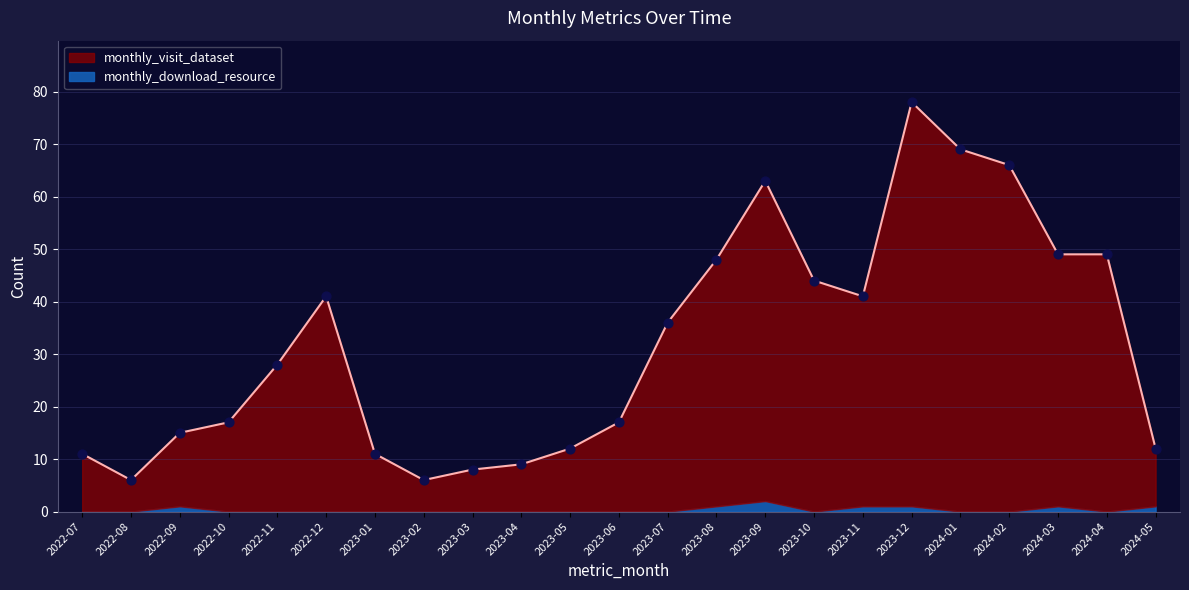

Approximately how many times larger is the value at 2022-10 compared to 2024-03?

0.3